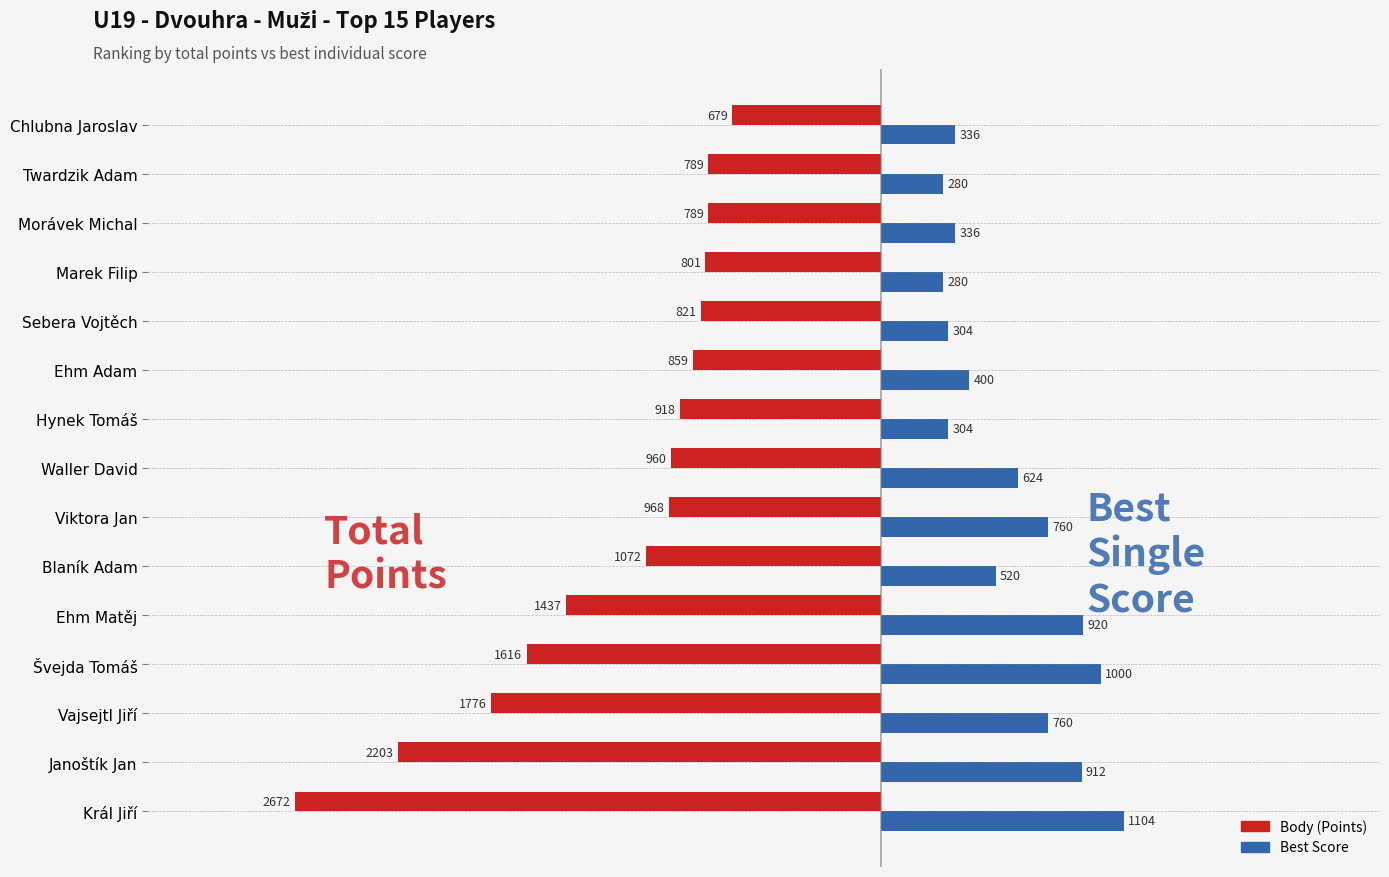

What is the total value across all series at Král Jiří?

-1568